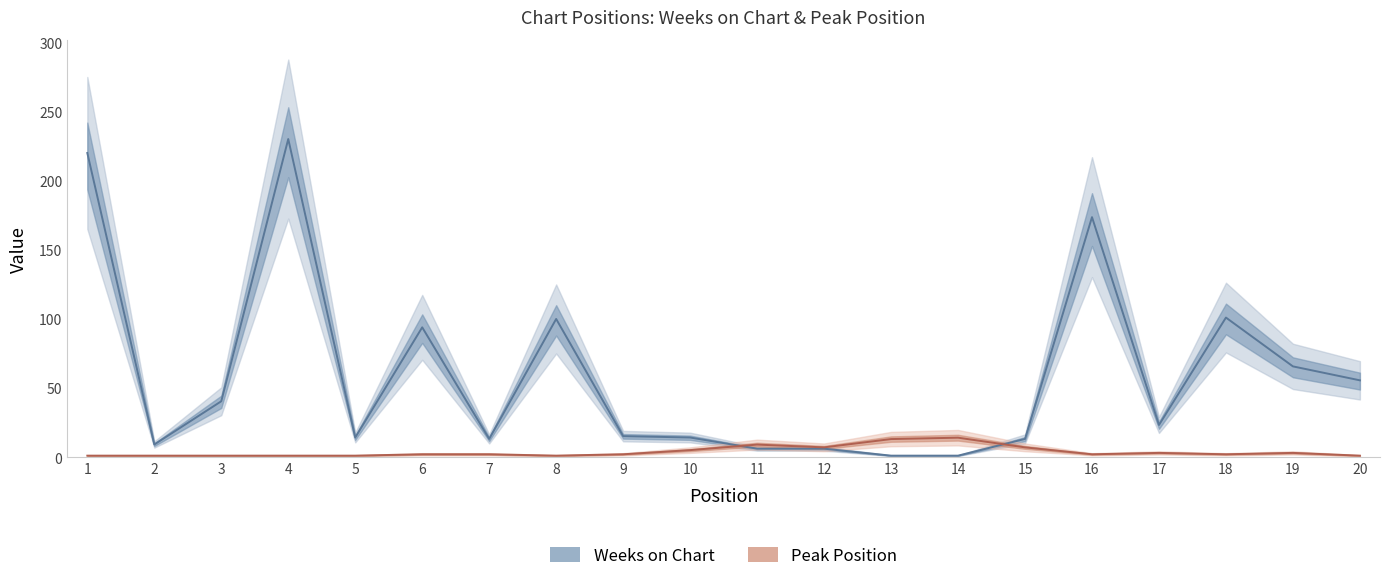

What is the sum of all Weeks on Chart values?

1195.4